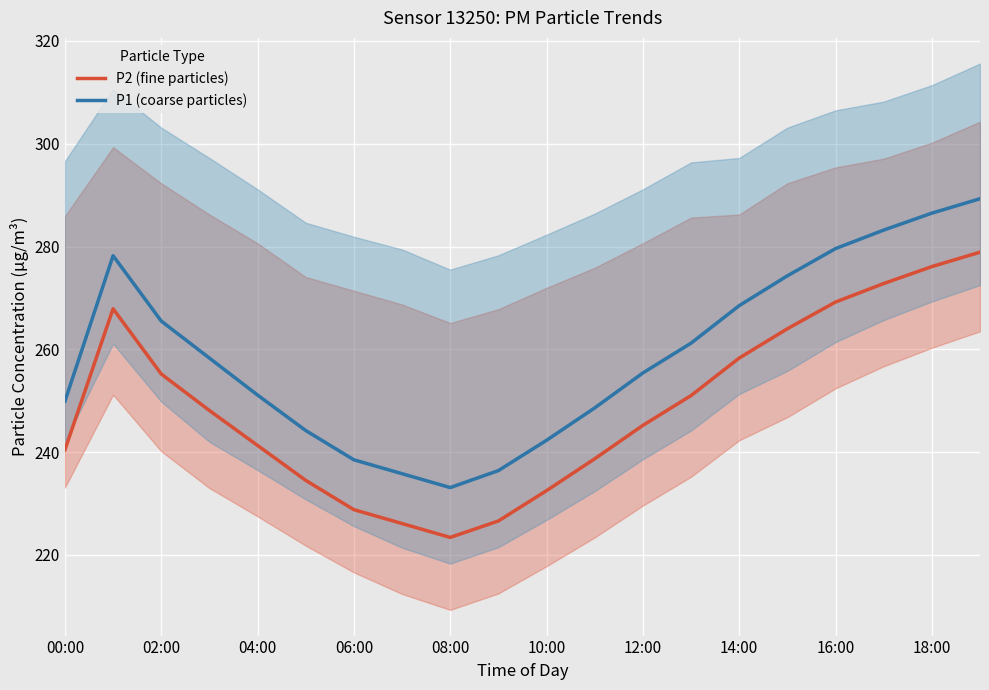

True or false: P1 (coarse particles) and P2 (fine particles) cross at least once.

False